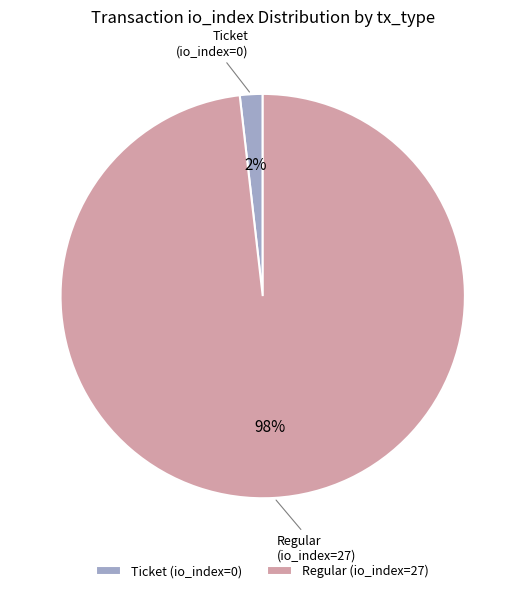

The Ticket (io_index=0) slice represents 2% of the pie. True or false?

True